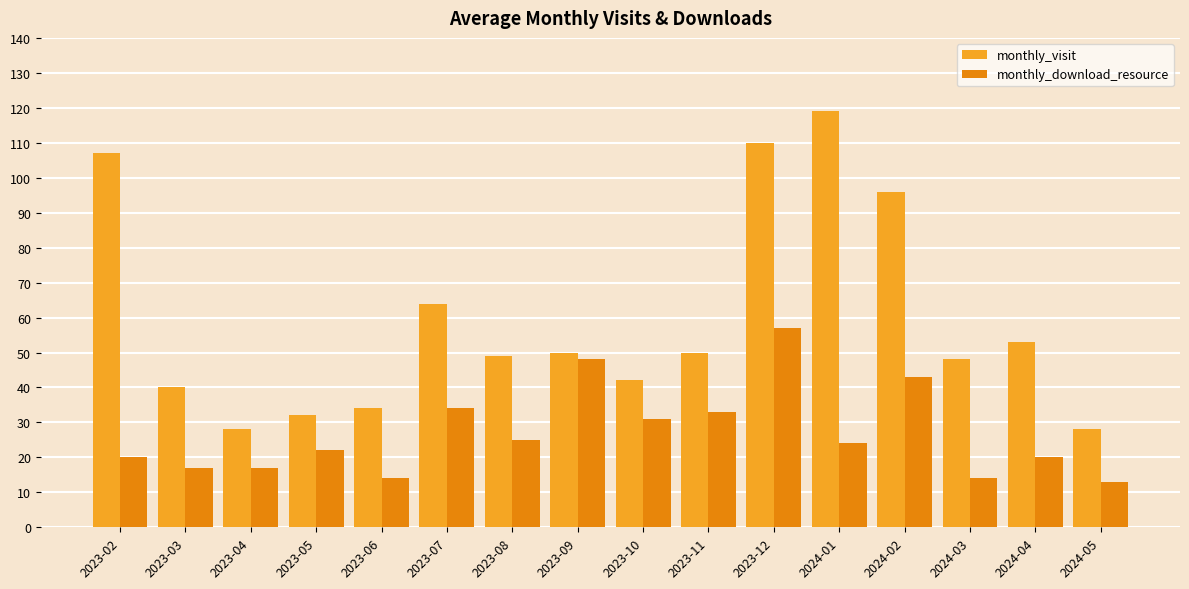

Which series has the largest total across all categories?

monthly_visit